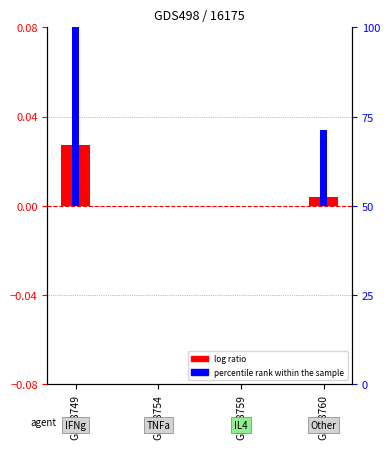

How many categories are shown in the chart?

4